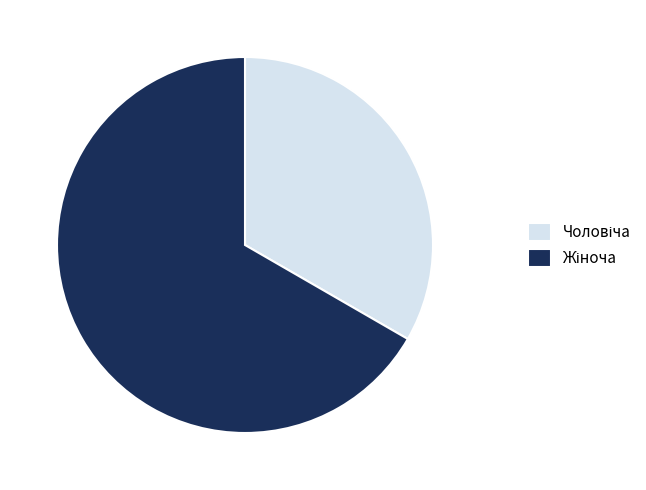

Is there a majority slice in this chart?

Yes